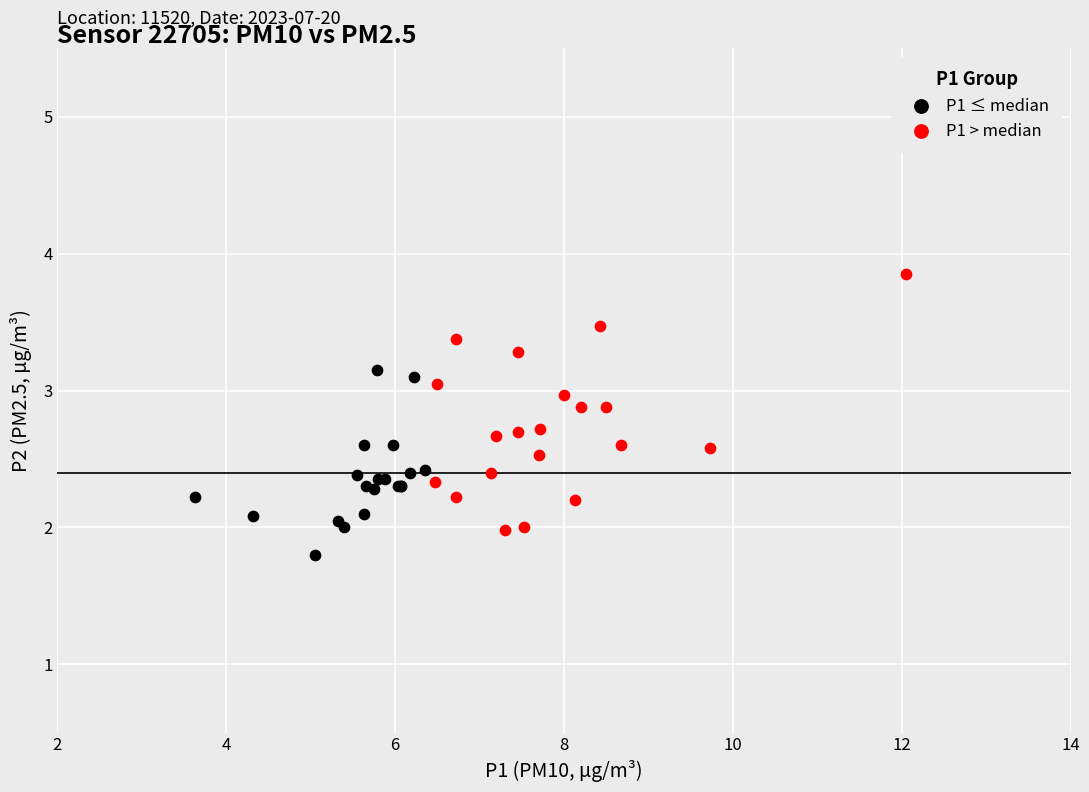

Which series has the largest Y range (max minus min)?

P1 > median